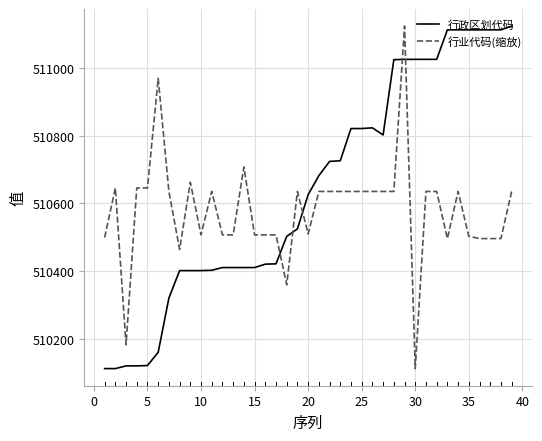

What is the minimum value for 行政区划代码?

510113.0